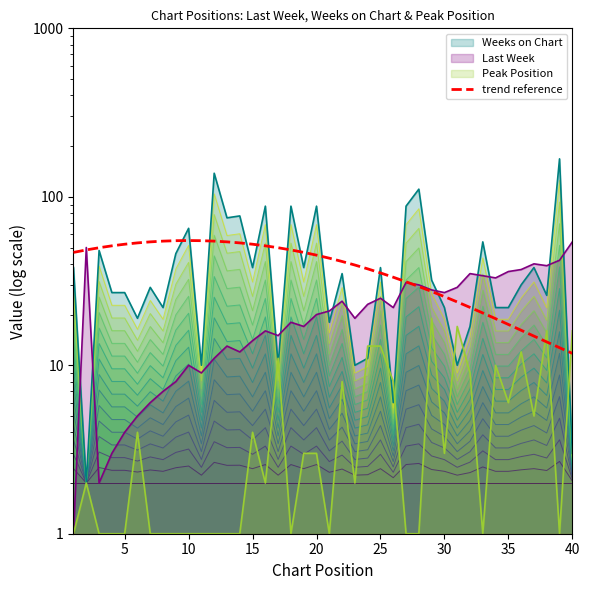

Where is the data nearest to the value 33?

25